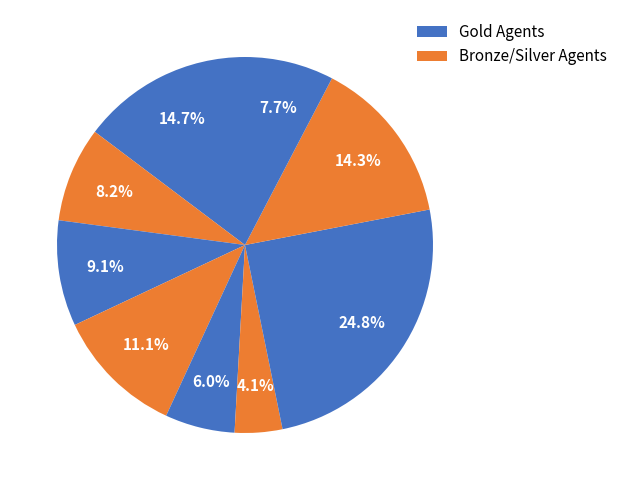

Count the number of slices in the pie.

9